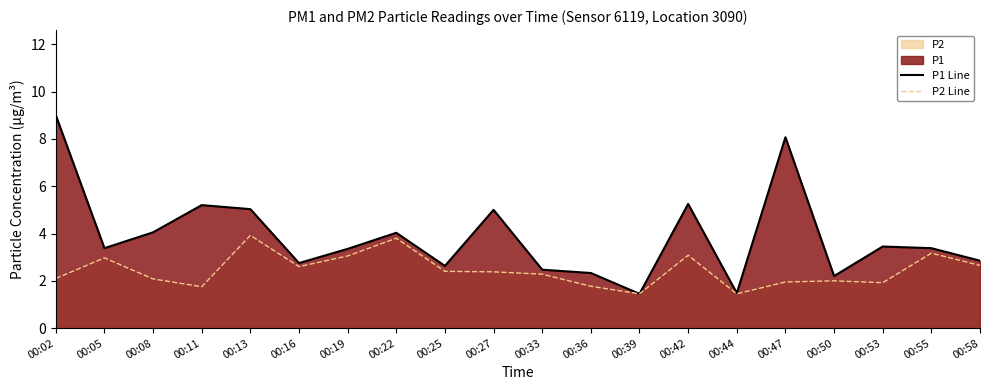

The P2 Line series shows 0.6 at 00:42. True or false?

False